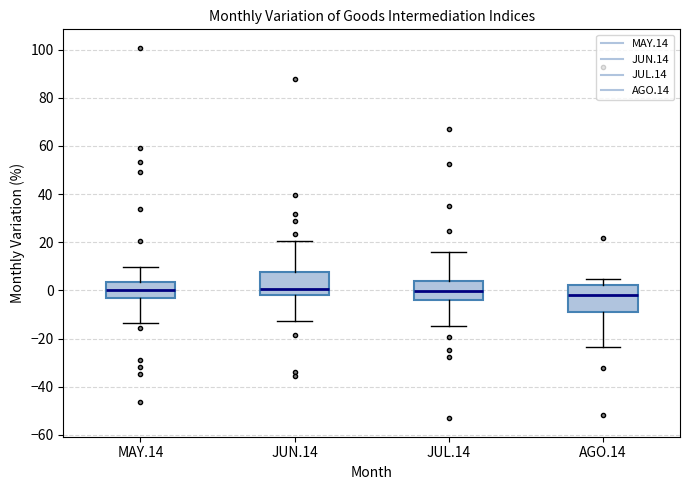

Where does the lower whisker of the box for AGO.14 end on the y-axis? The values are not printed on the chart, so give them approximately, as read against the axis.

-24